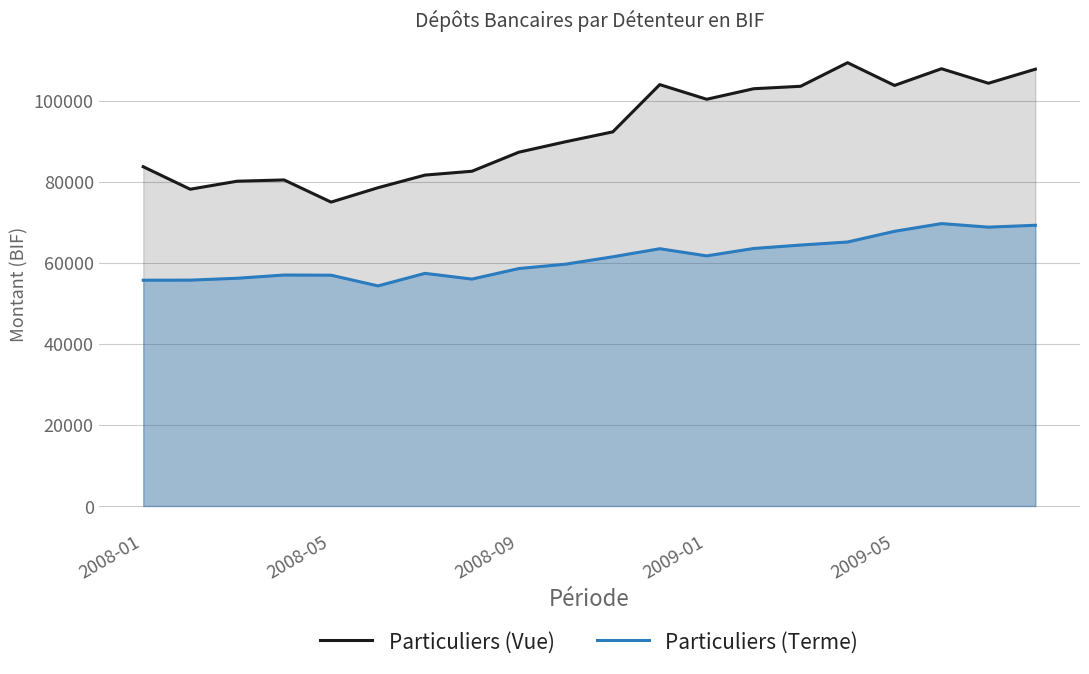

Read the Particuliers (Terme) value at 5.

54282.0